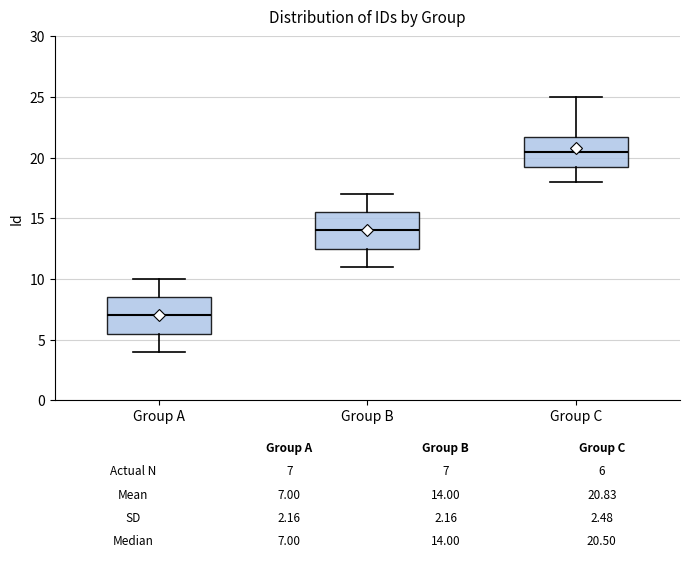

Which box has the lowest median line?

Group A